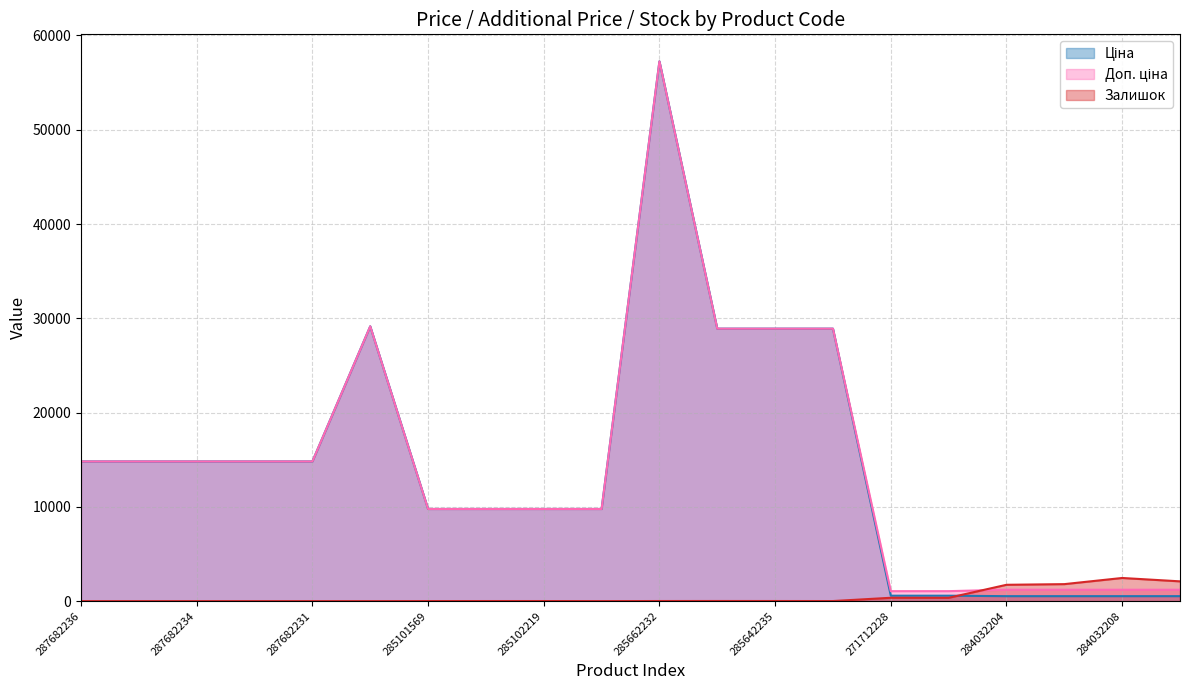

True or false: Залишок has more than 0 points higher than both neighbors.

True